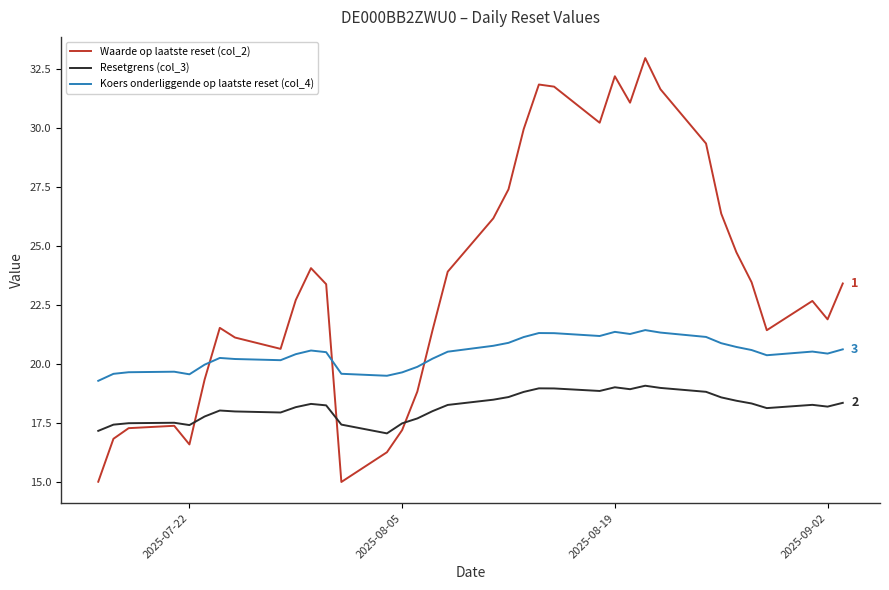

List the series in order of their peak value, lowest first.

Resetgrens (col_3), Koers onderliggende op laatste reset (col_4), Waarde op laatste reset (col_2)